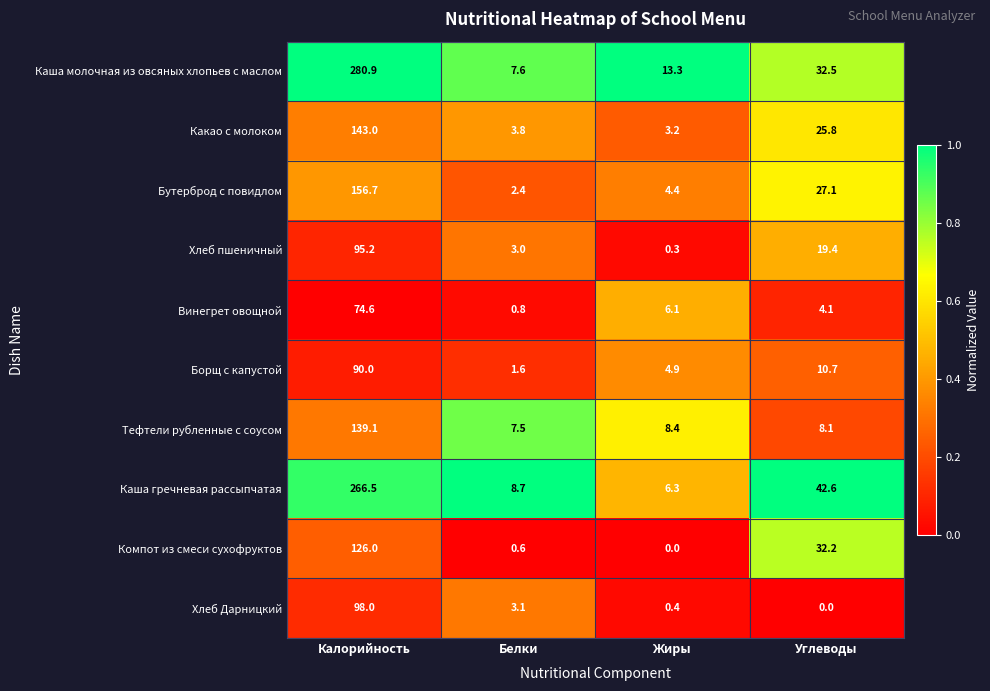

The value of Компот из смеси сухофруктов at Белки is 0.6. True or false?

True